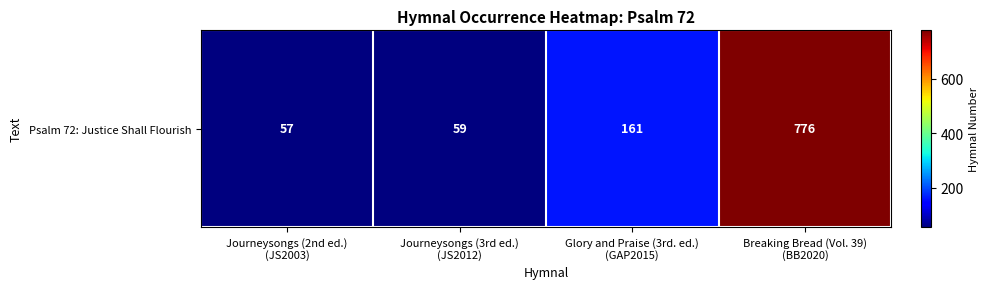

The value at Breaking Bread (Vol. 39)
(BB2020) is 498. True or false?

False